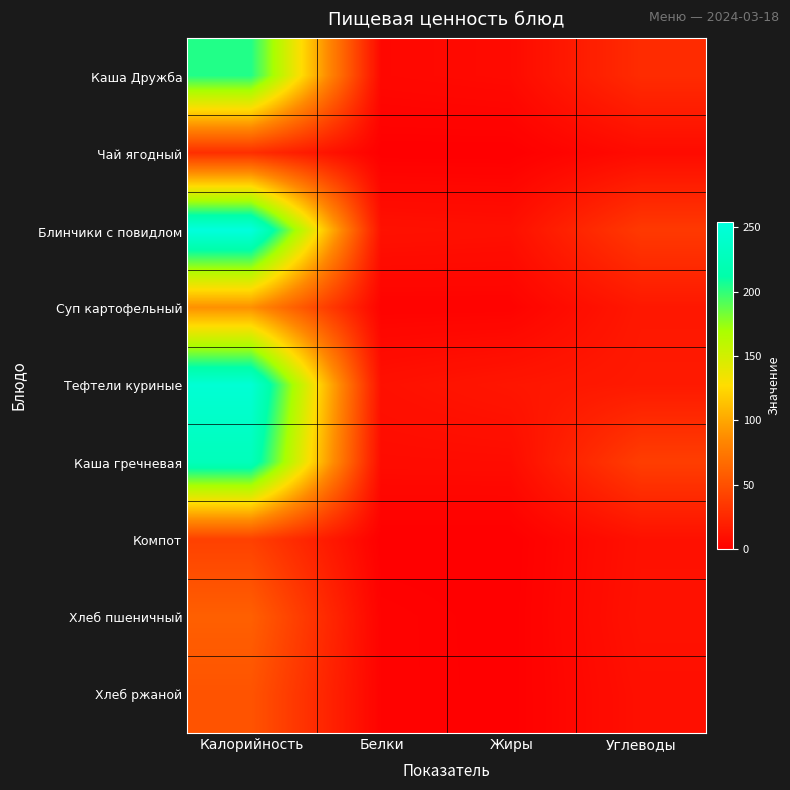

What is the total value across all series at Углеводы?

172.5